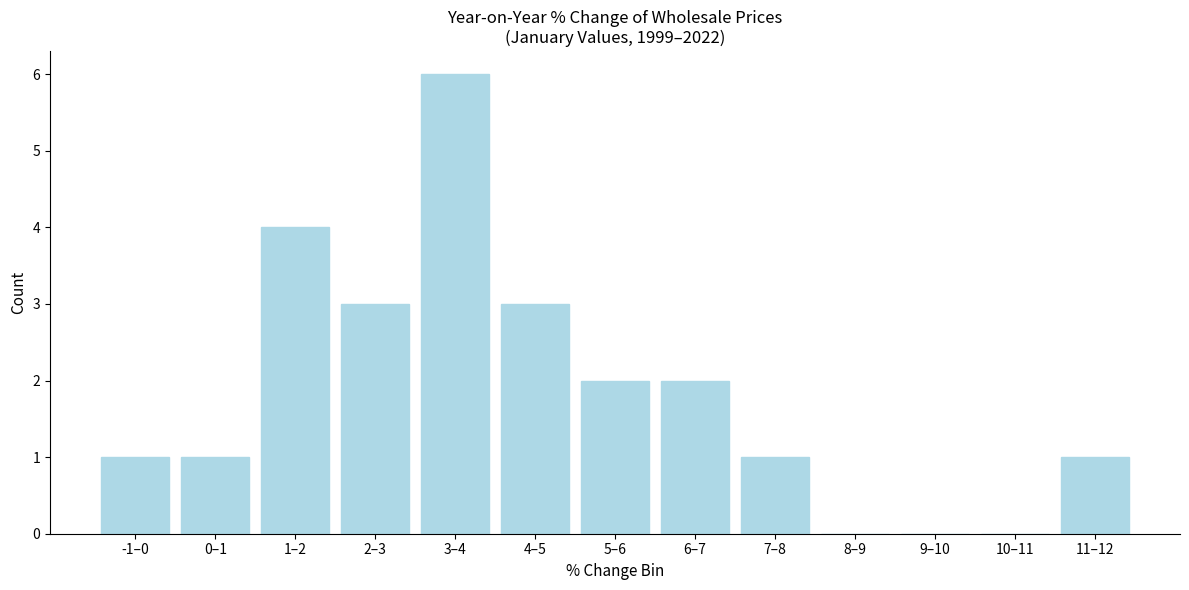

Reading right to left, list all the values displayed in this chart.

11–12=1	10–11=0	9–10=0	8–9=0	7–8=1	6–7=2	5–6=2	4–5=3	3–4=6	2–3=3	1–2=4	0–1=1	-1–0=1